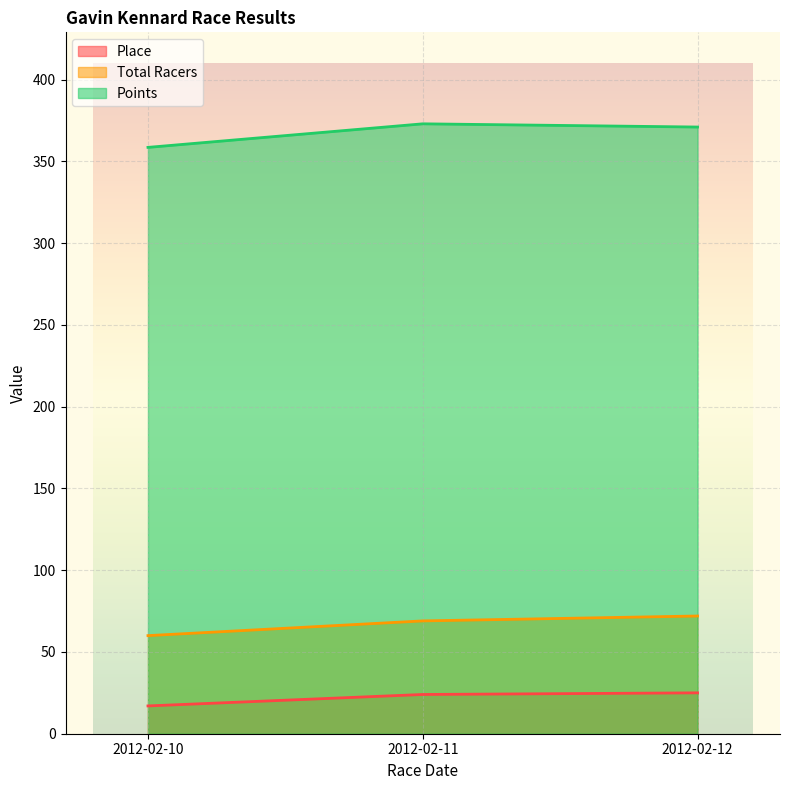

Is the value of Total Racers at 2012-02-11 greater than the value of Points at 2012-02-12?

No